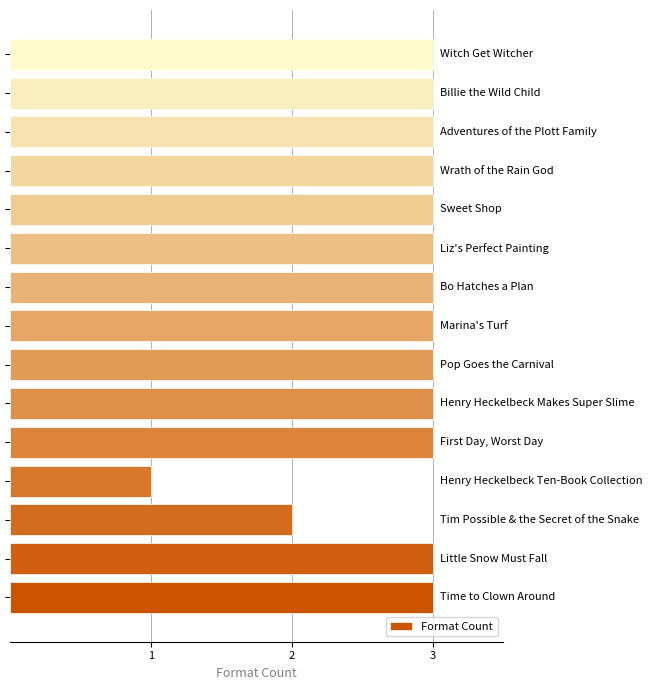

How many bars are there in total?

15